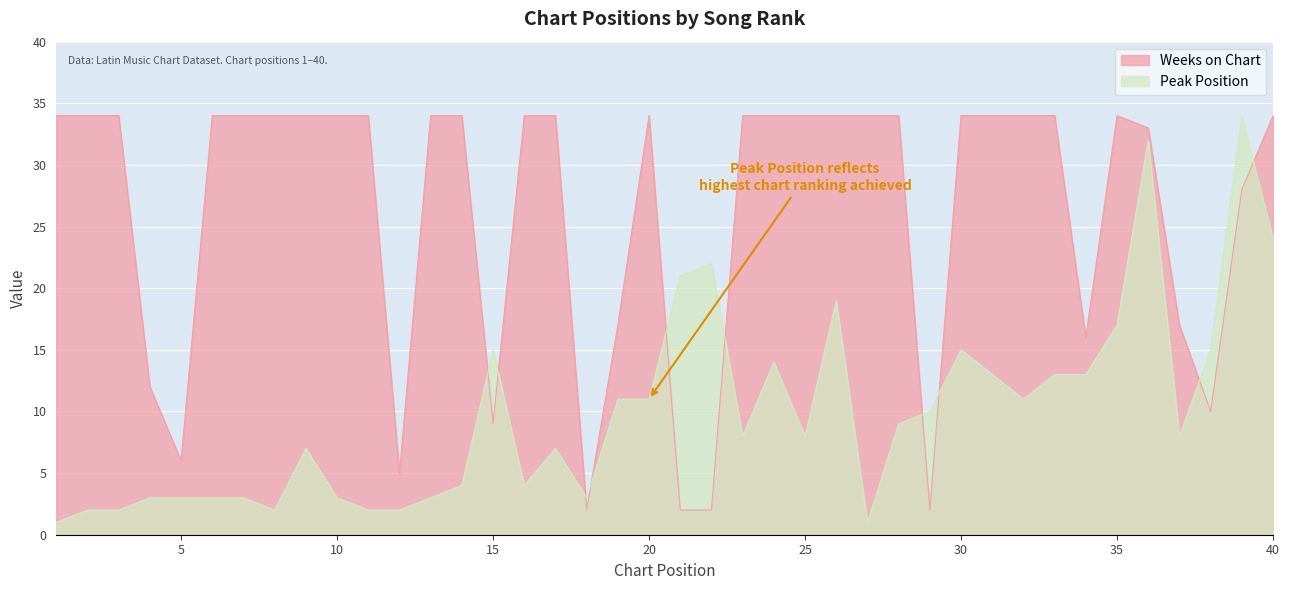

Between which two adjacent categories do Weeks on Chart and Peak Position first intersect?

14 and 15